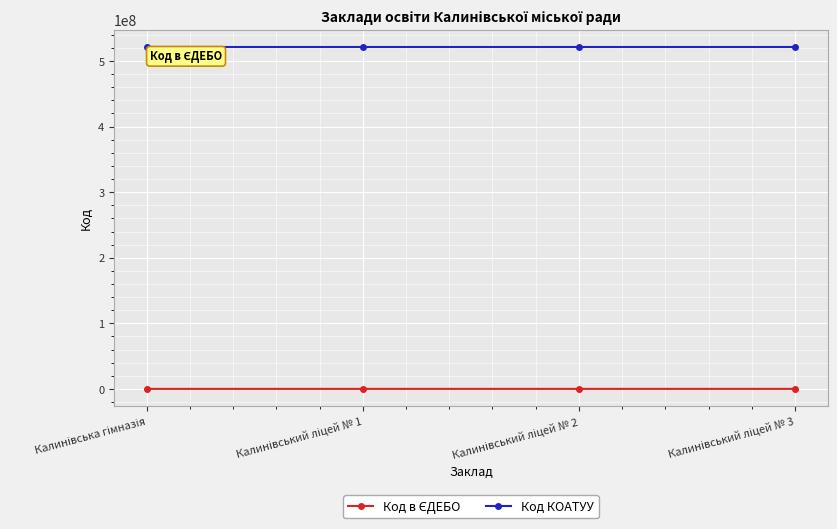

What is the sum of all Код КОАТУУ values?

2086440400